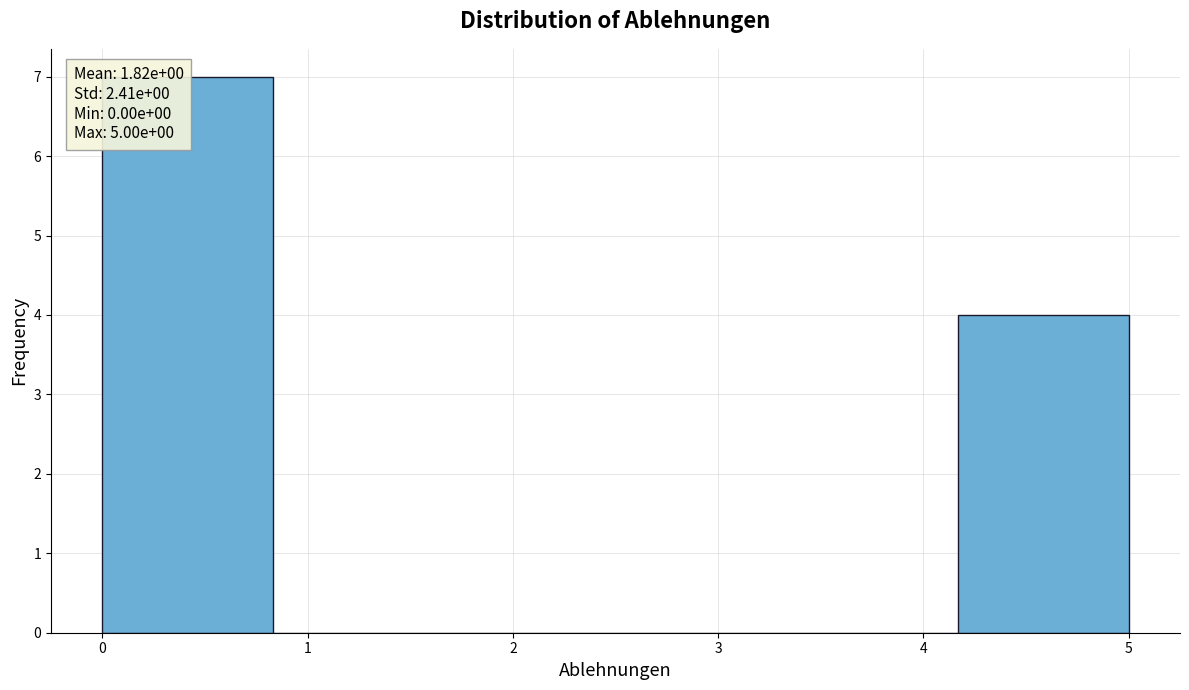

Over which range of the x-axis is the bar tallest?

0.0 to 0.8